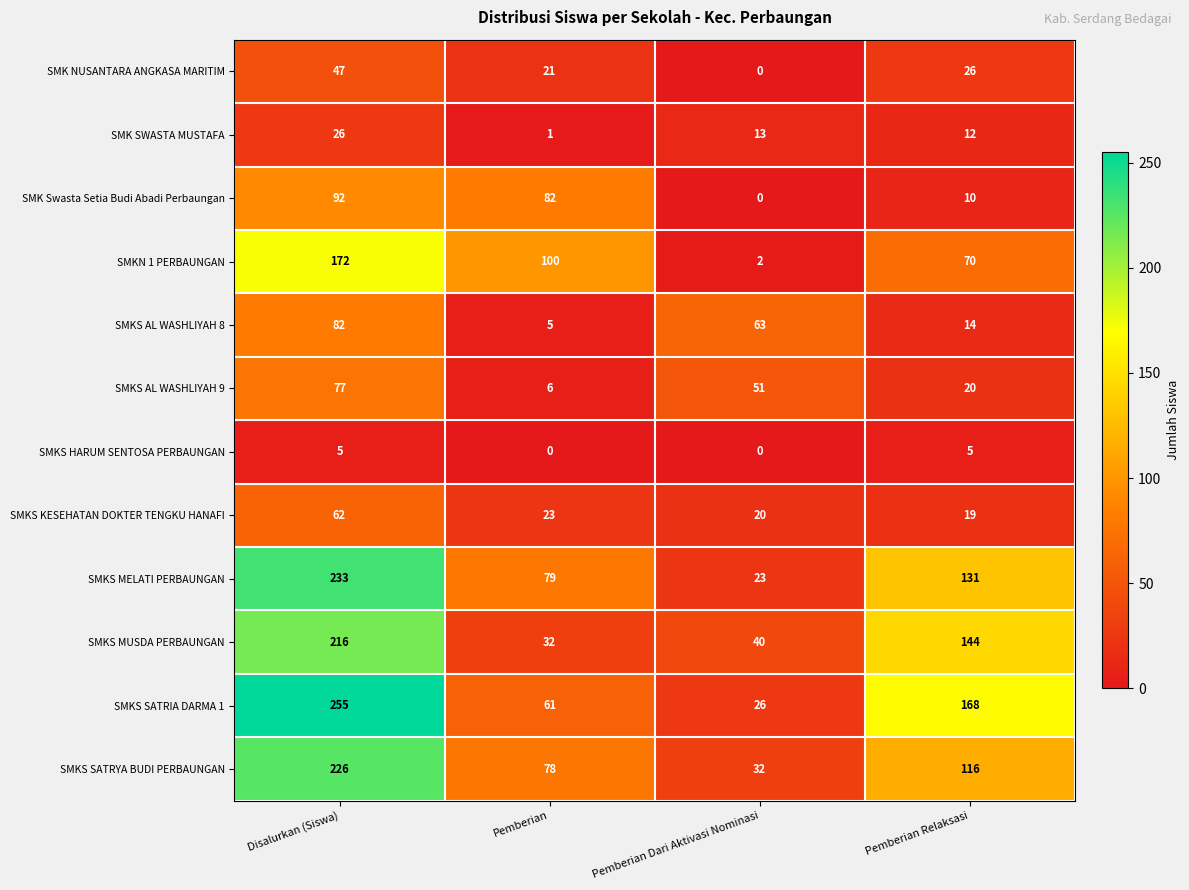

Rank the series by their maximum value, from highest to lowest.

SMKS SATRIA DARMA 1, SMKS MELATI PERBAUNGAN, SMKS SATRYA BUDI PERBAUNGAN, SMKS MUSDA PERBAUNGAN, SMKN 1 PERBAUNGAN, SMK Swasta Setia Budi Abadi Perbaungan, SMKS AL WASHLIYAH 8, SMKS AL WASHLIYAH 9, SMKS KESEHATAN DOKTER TENGKU HANAFI, SMK NUSANTARA ANGKASA MARITIM, SMK SWASTA MUSTAFA, SMKS HARUM SENTOSA PERBAUNGAN